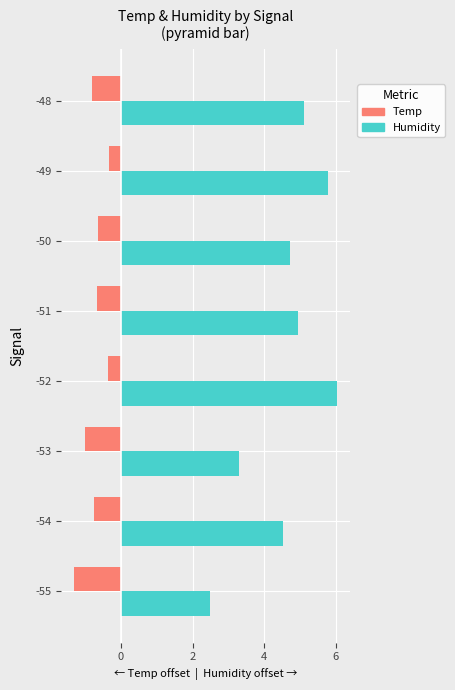

What is the average value of the Temp series?

-0.7